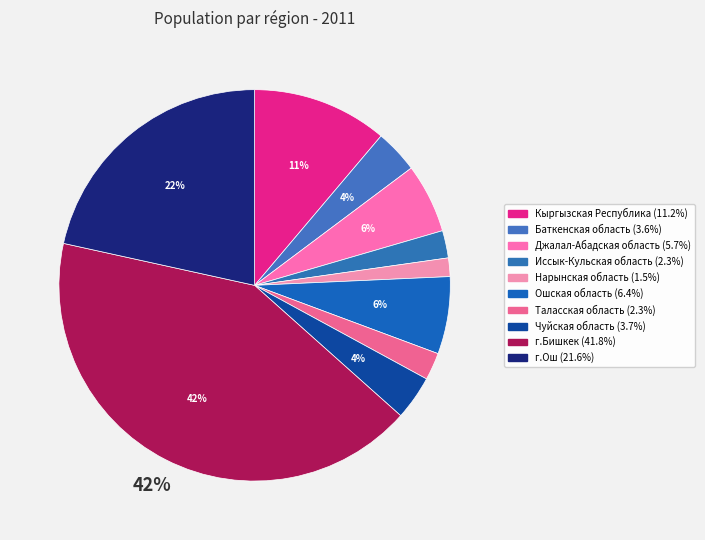

What is the largest slice in the pie chart?

г.Бишкек